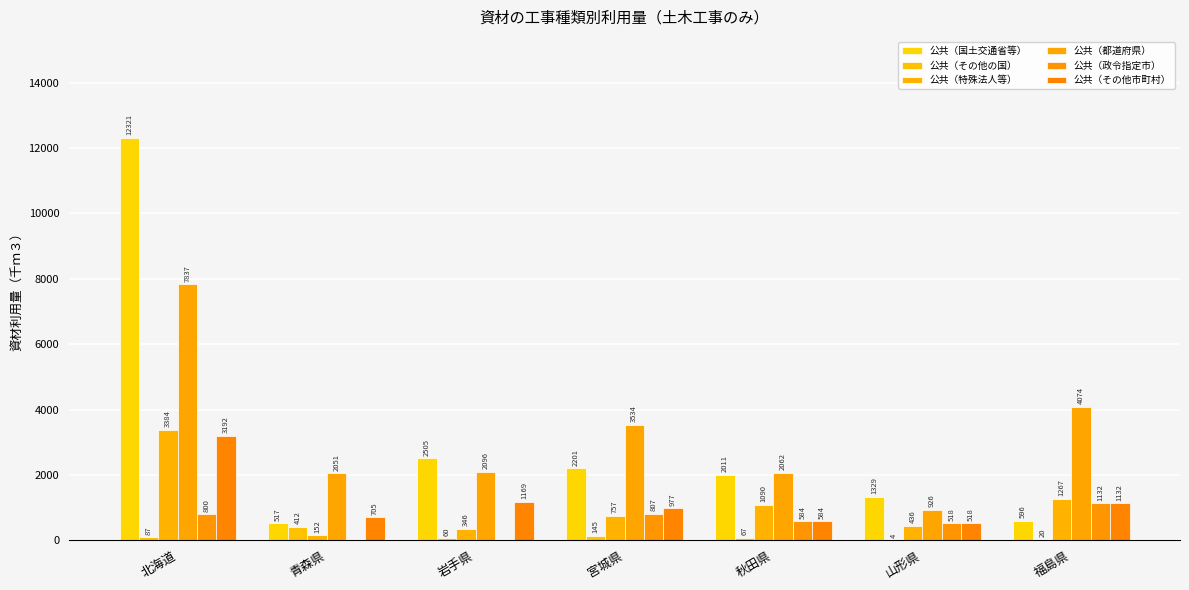

At which label does 公共（都道府県） first exceed 2095?

北海道